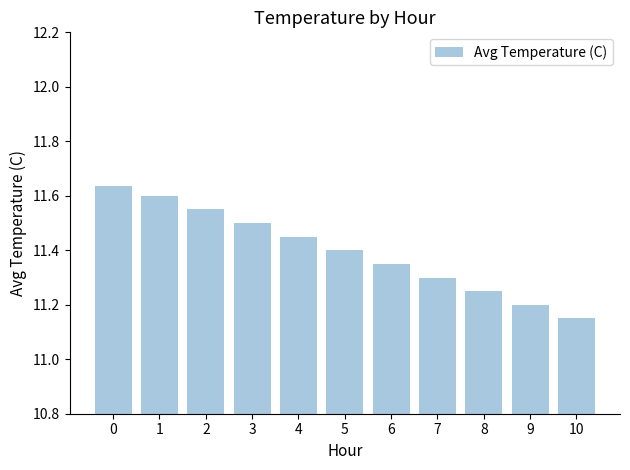

What is the sum of all values?

125.4